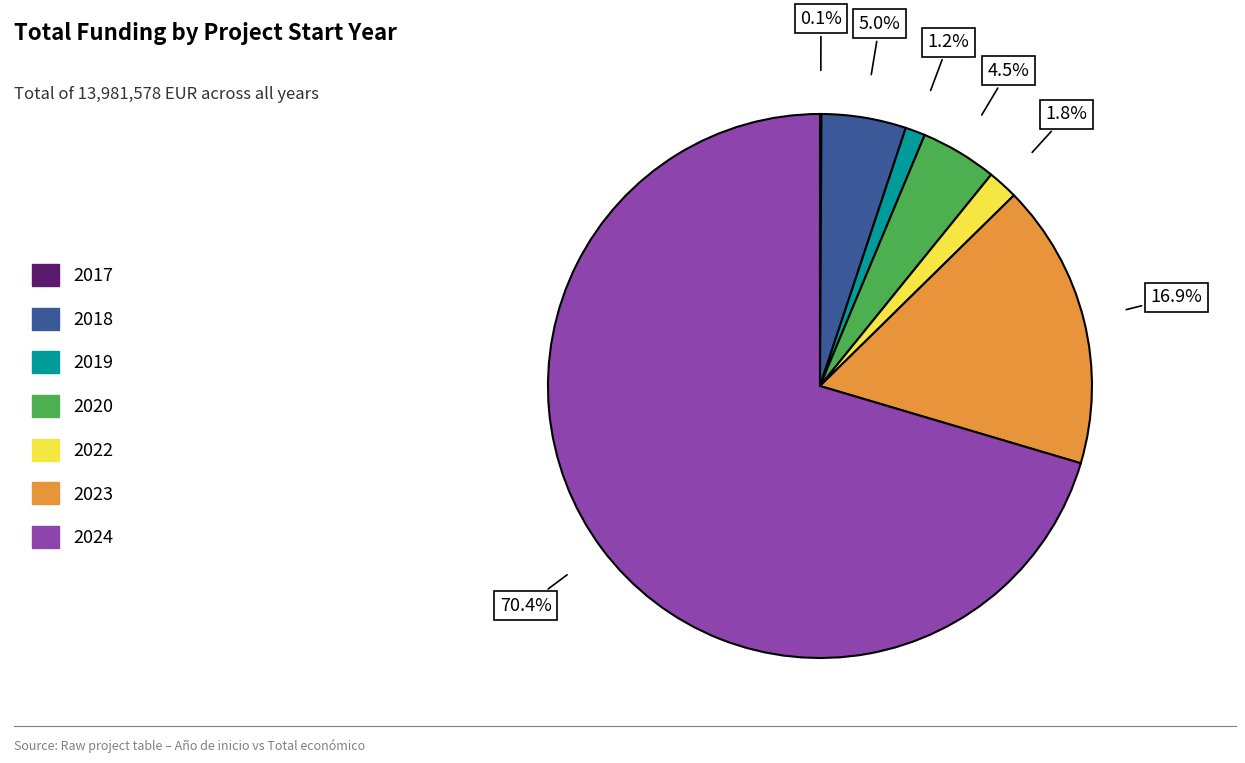

Does any single category account for the majority?

Yes